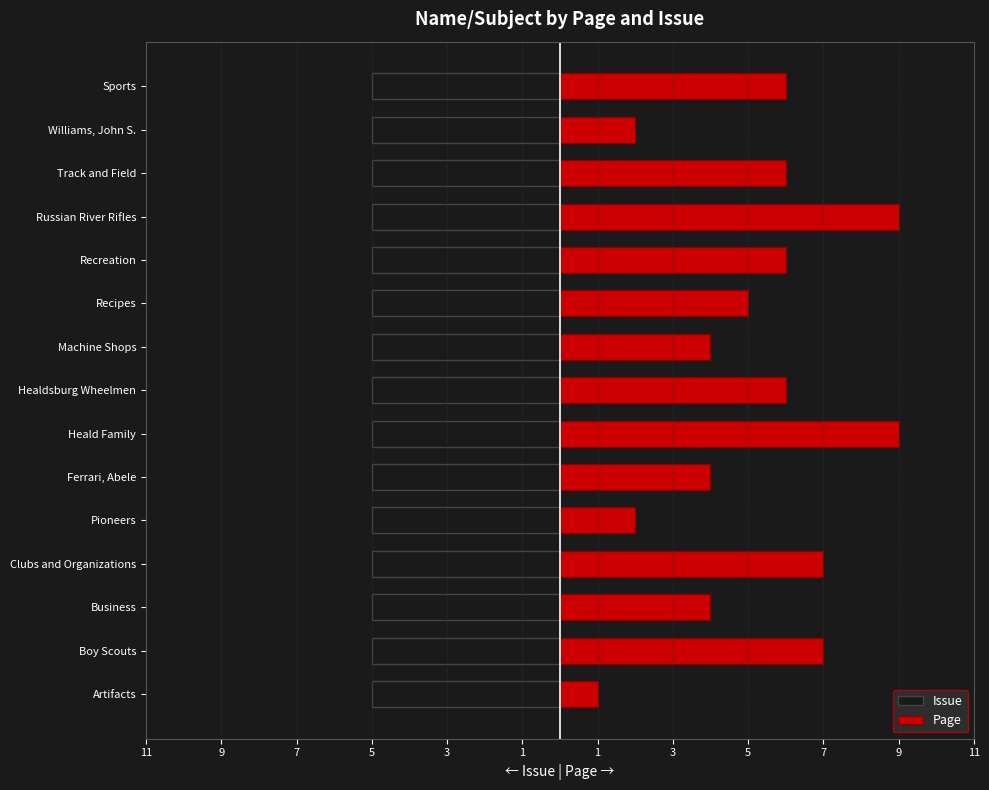

Does the chart contain any negative values?

No